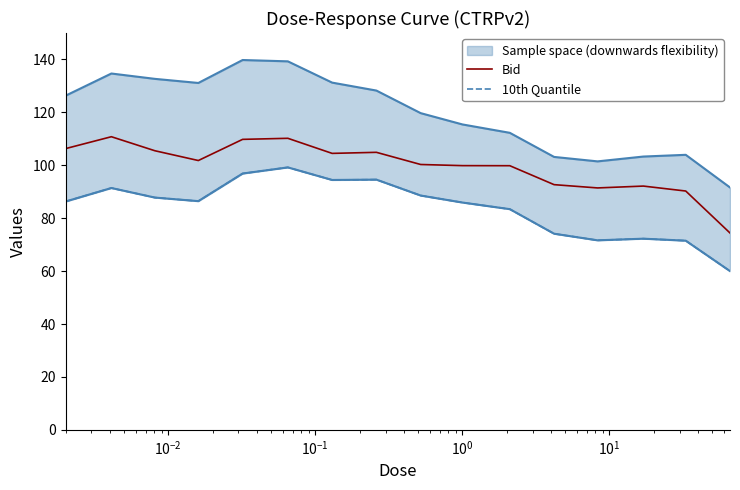

Is this an area chart (filled region under the line)?

No